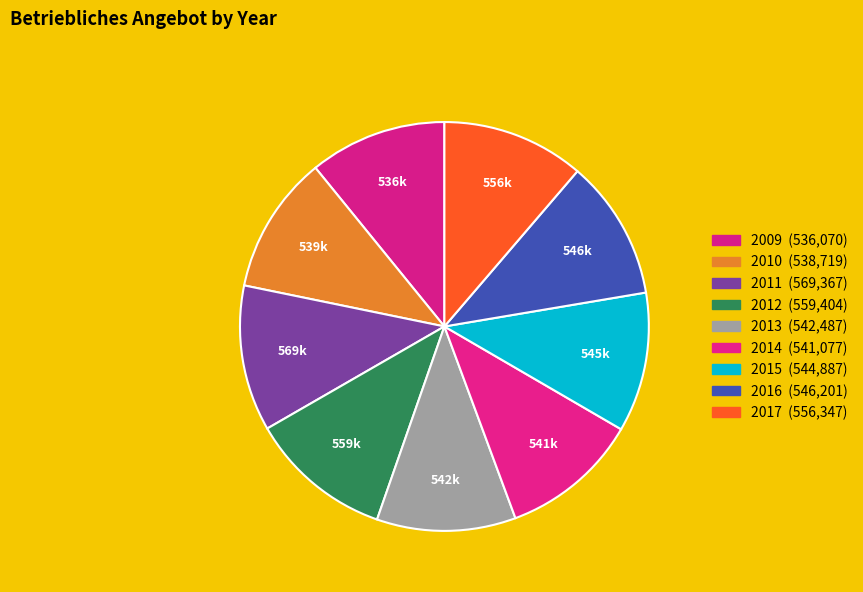

Does 2009 represent more than half of the total?

No